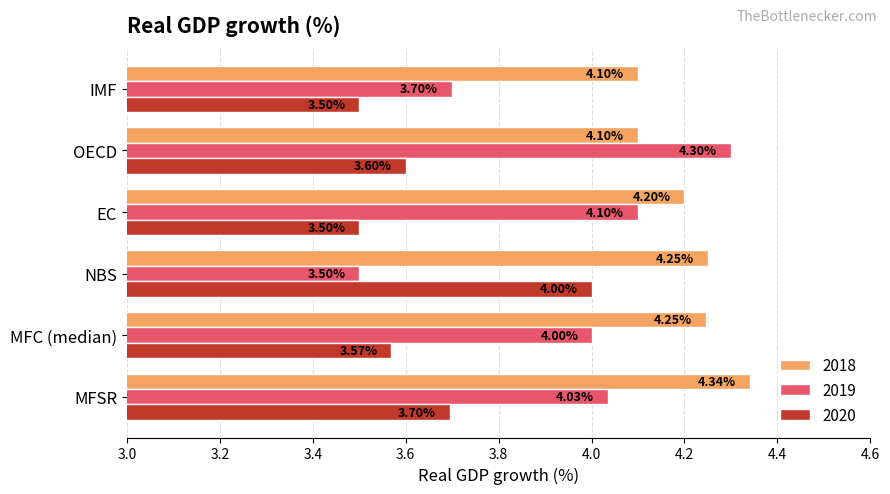

The value of 2019 at NBS is 3.5. True or false?

True